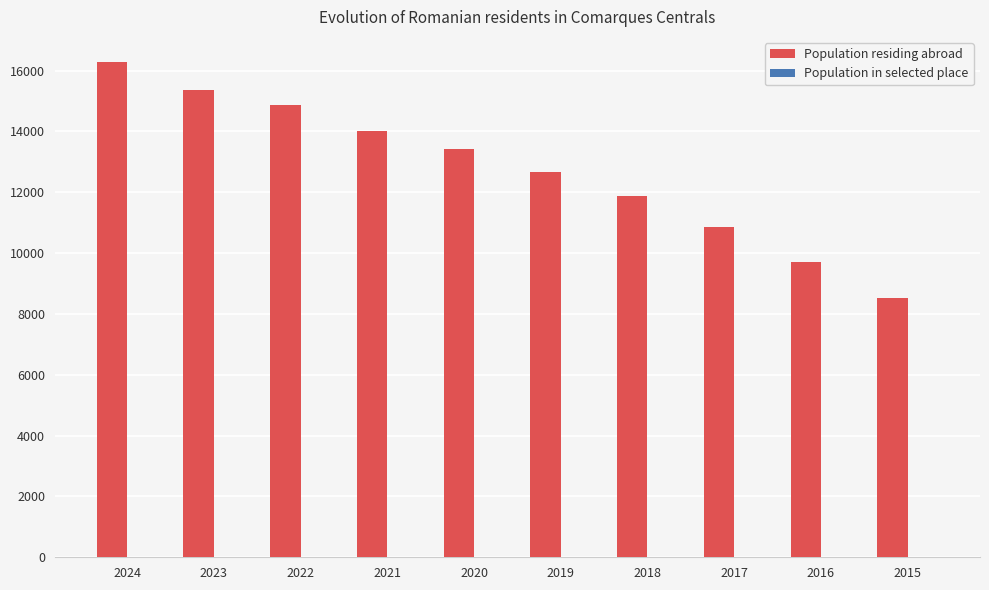

At which category is the sum across all series the highest?

2024